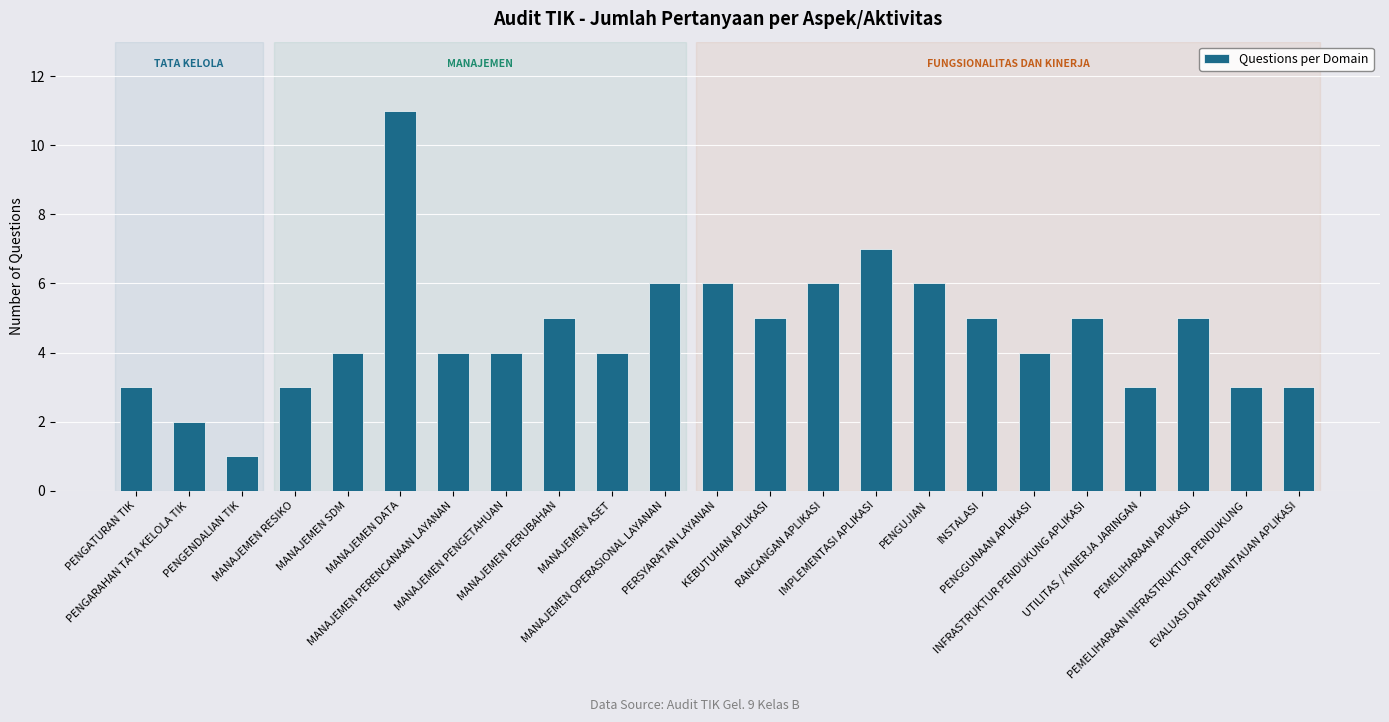

Does the chart contain stacked bars?

No